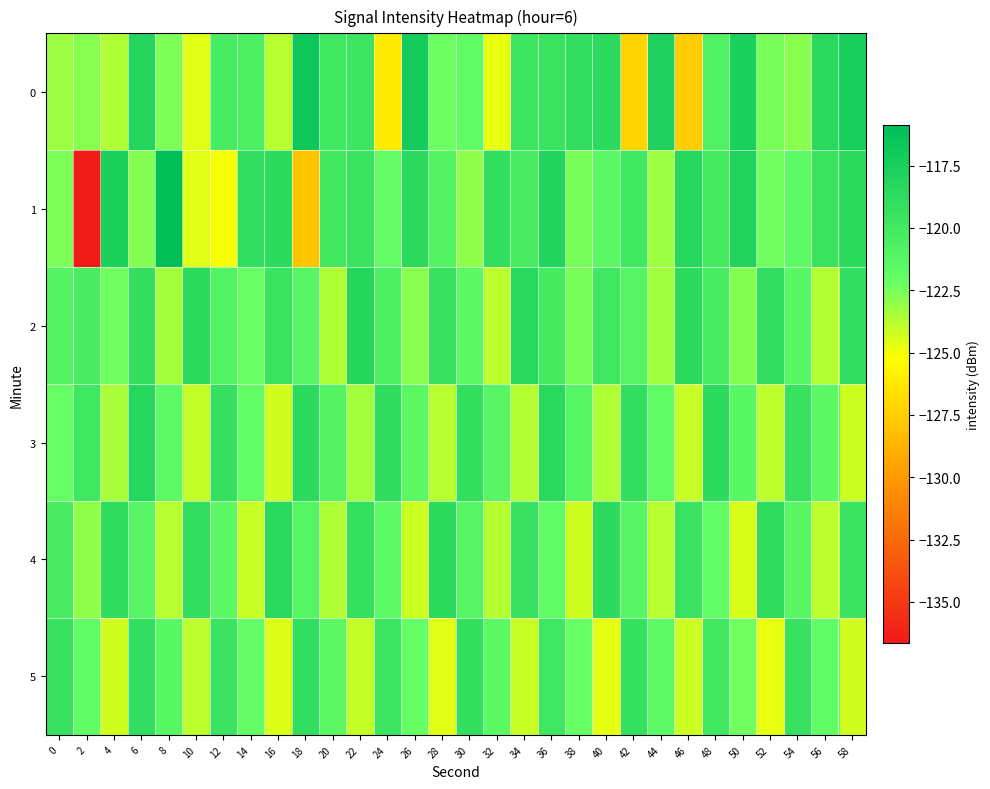

At which category does the chart reach its minimum across all series?

2